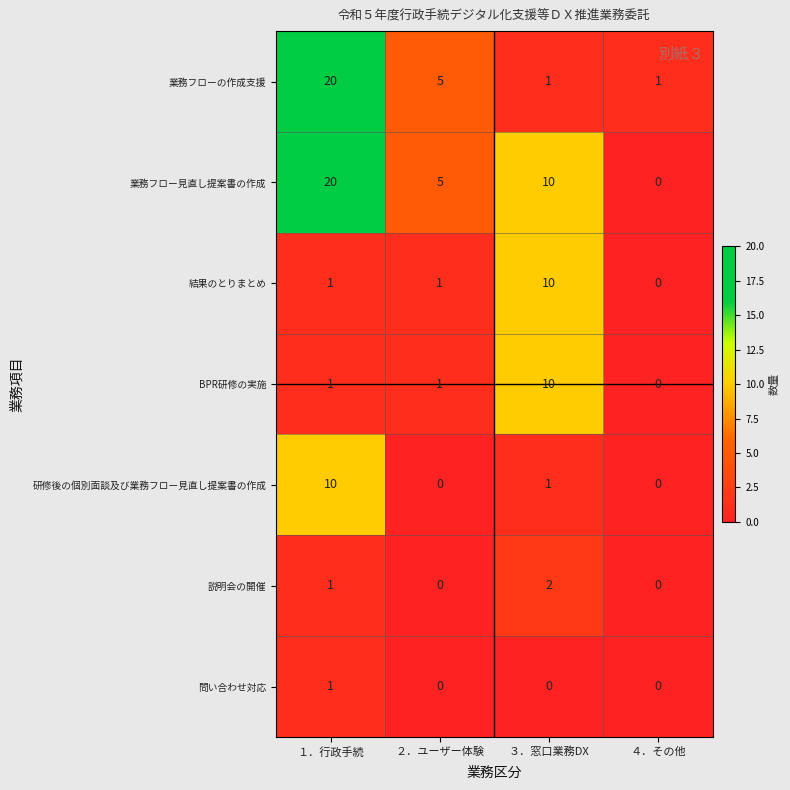

How many distinct data groups are displayed?

7